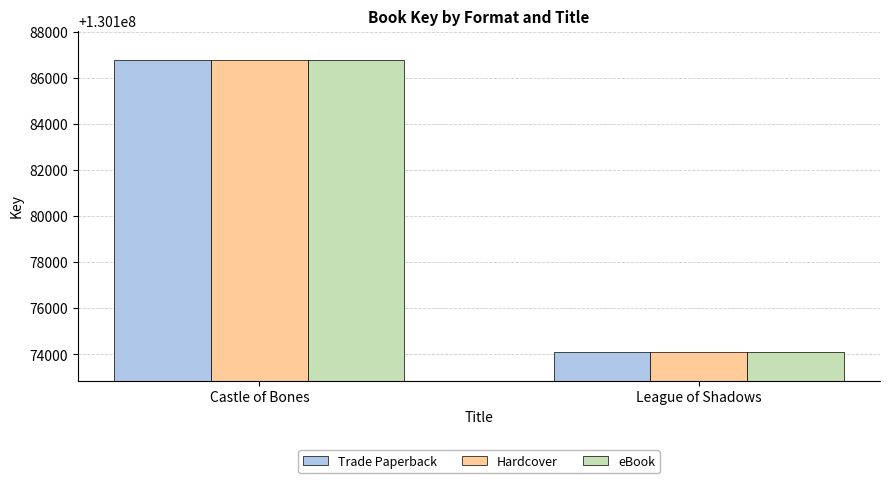

Count the Trade Paperback values in the range 130174121 to 130186779.

2